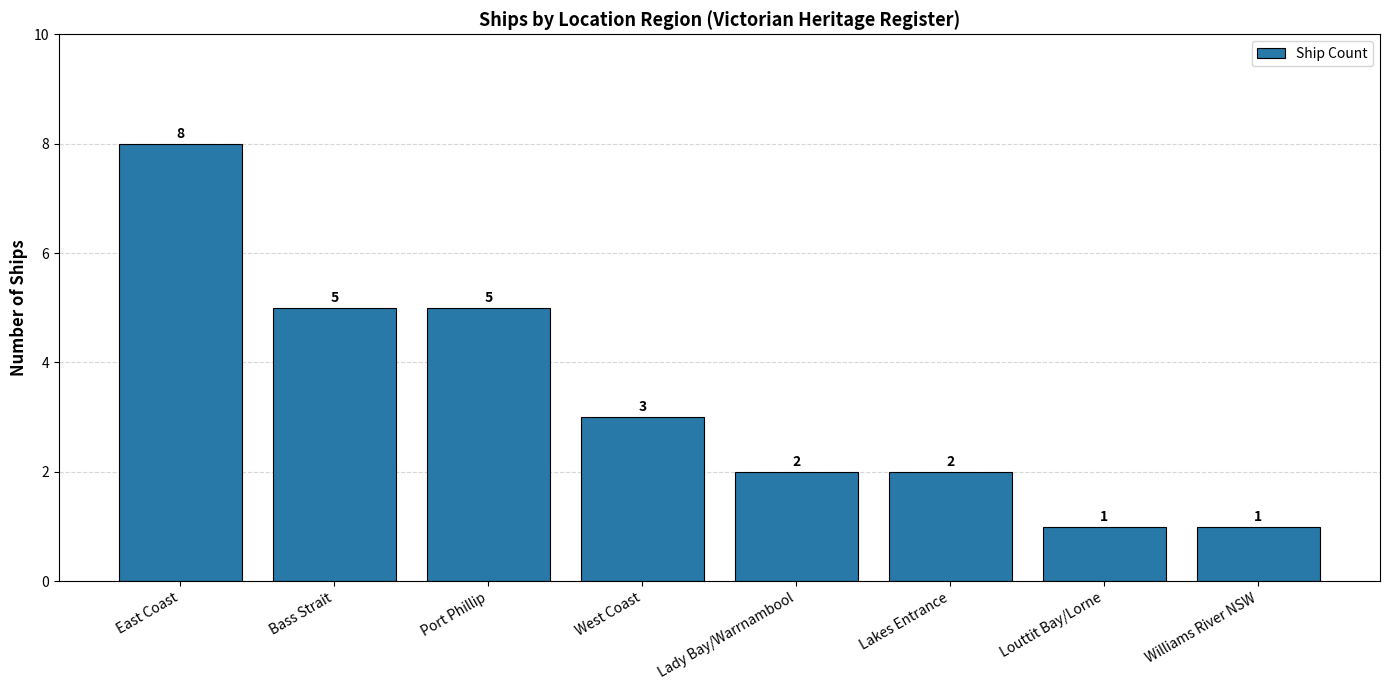

At which category does the chart reach its peak across all series?

East Coast